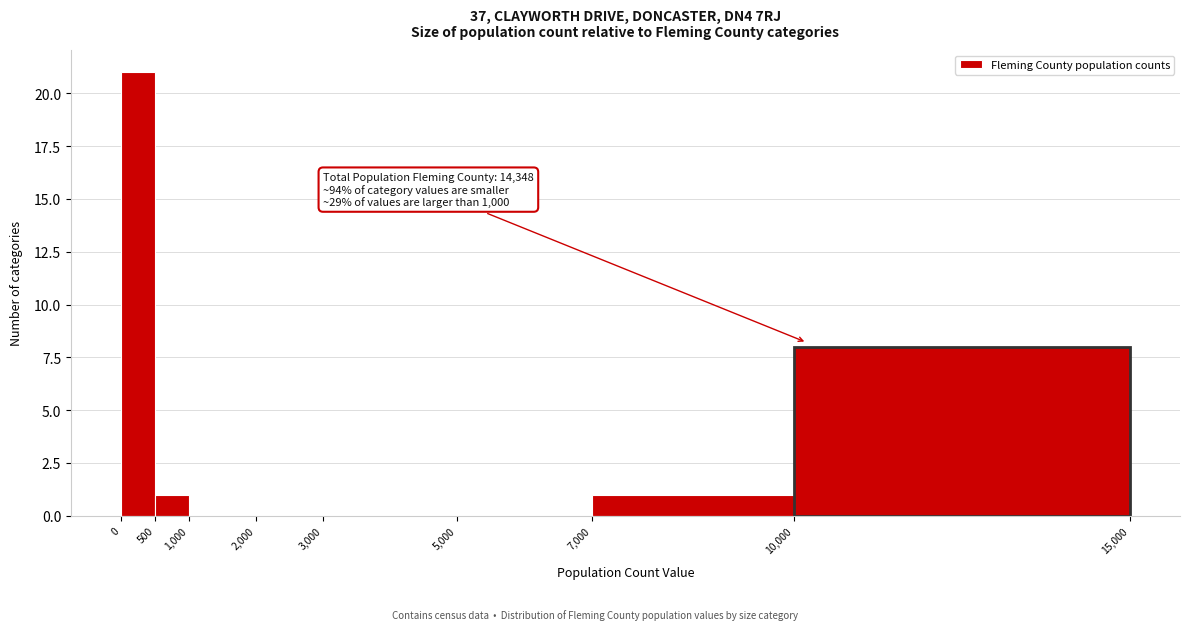

Over which range of the x-axis is the bar tallest?

0 to 500